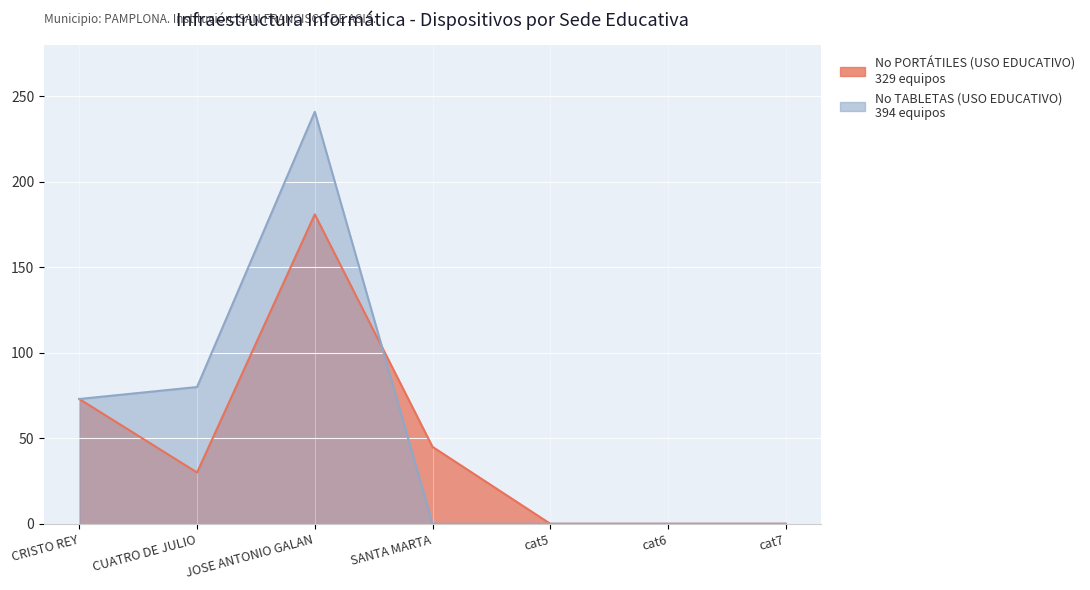

How many lines are shown in the chart?

2